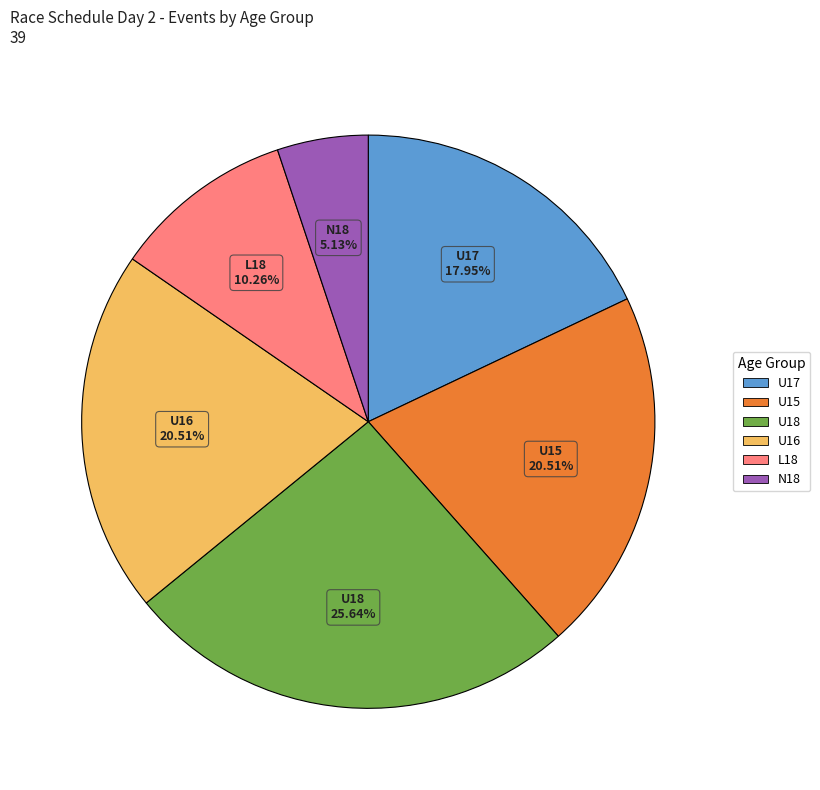

Does any single category account for the majority?

No